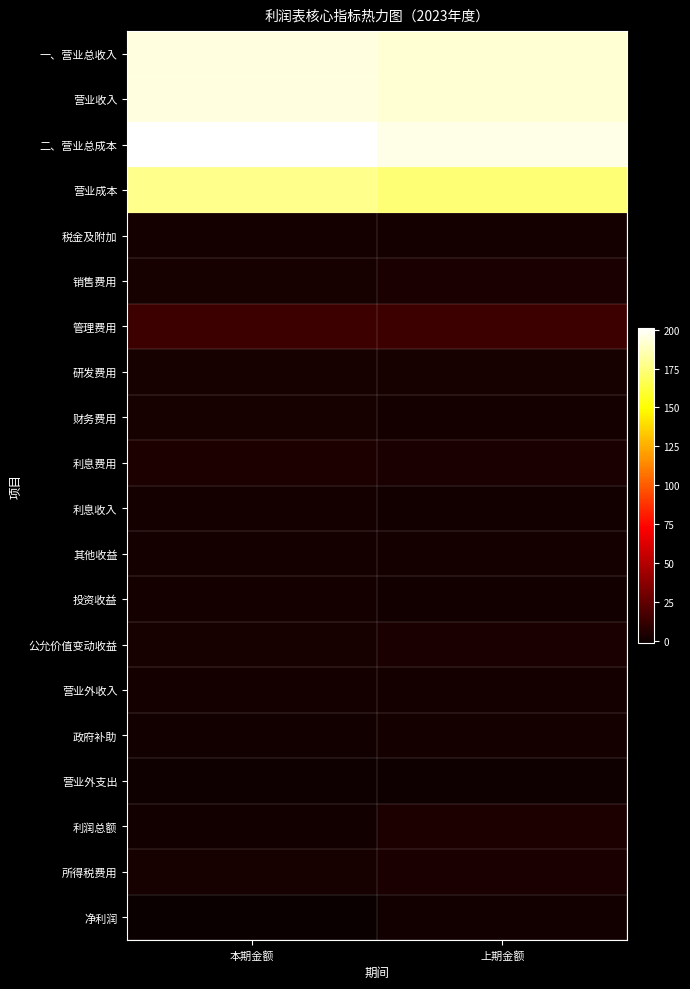

How many series are shown in this chart?

20